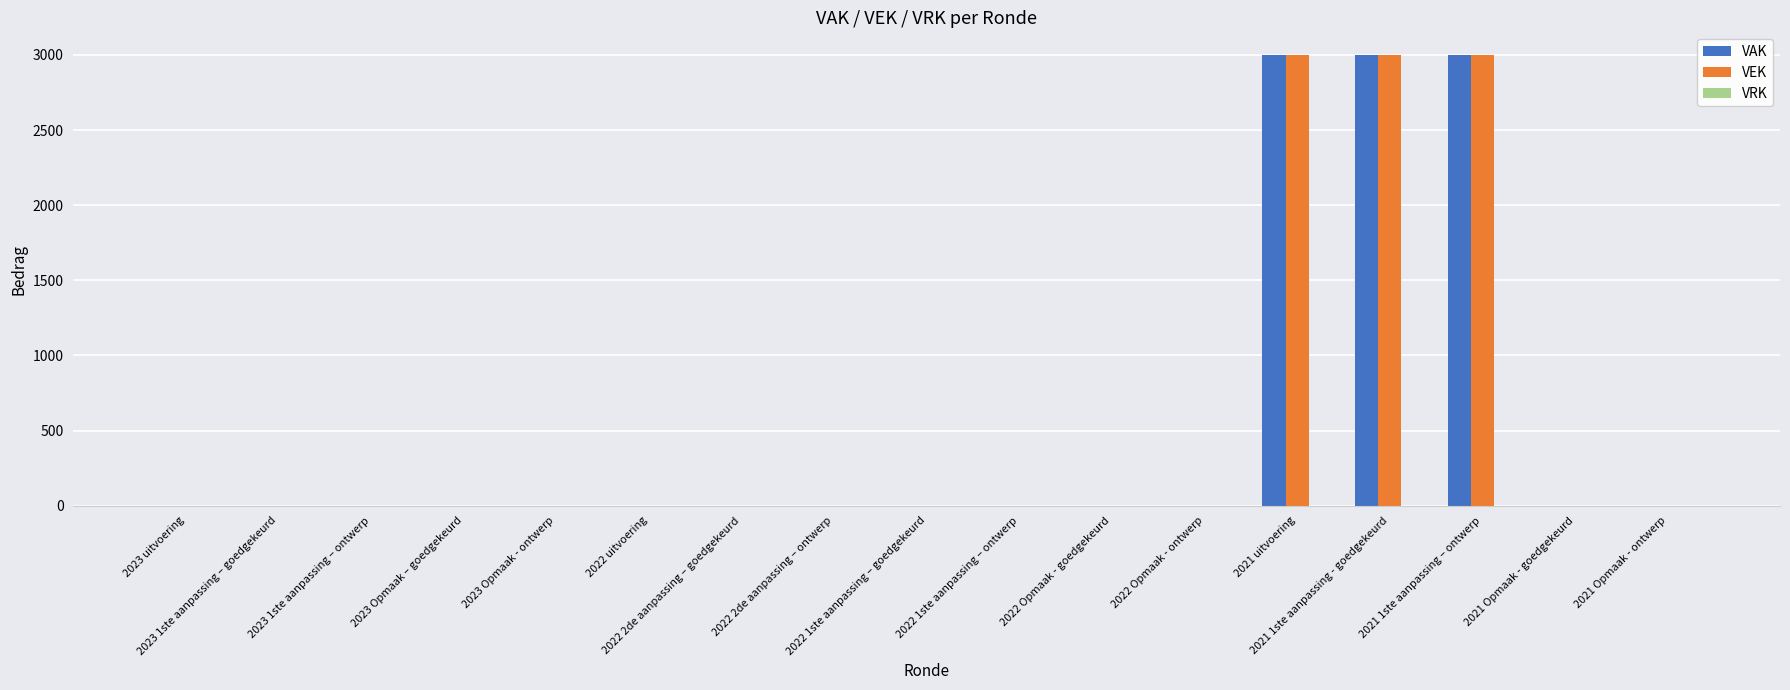

What is the greatest value displayed?

3000